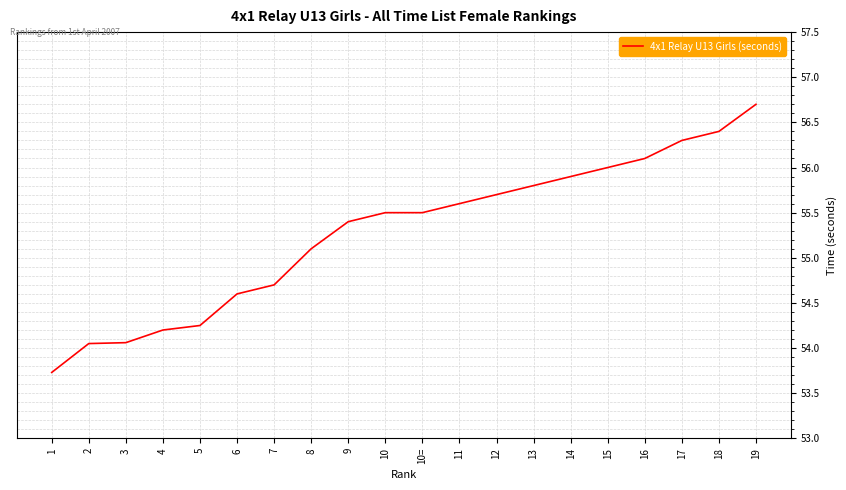

What is the difference between the values at 9 and 1?

1.7